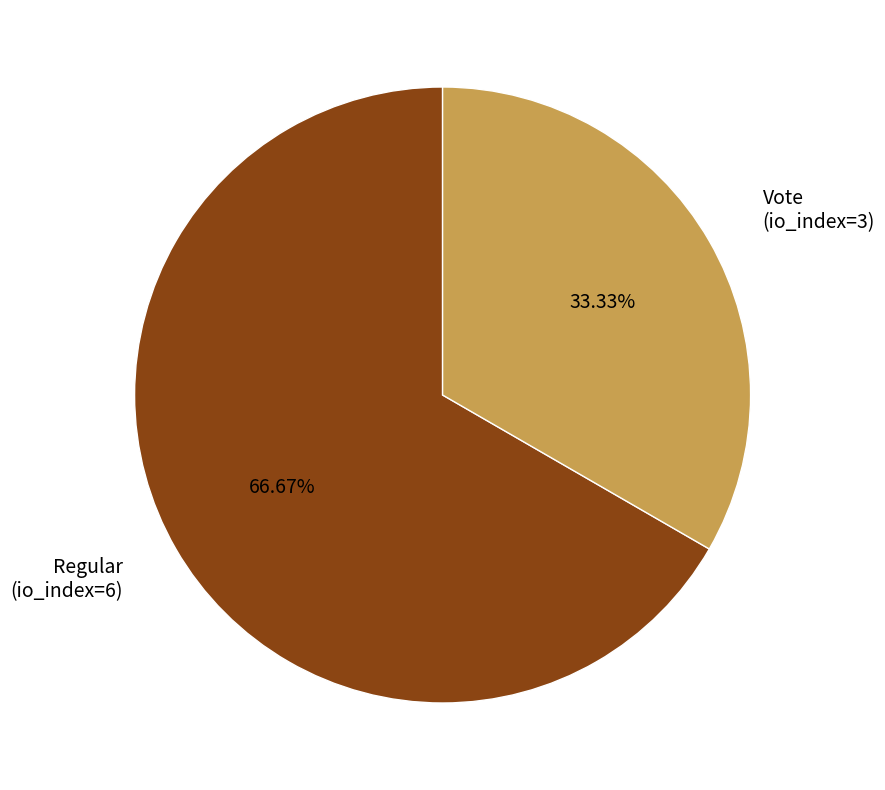

Approximately how many times larger is the value at Vote (io_index=3) compared to Regular (io_index=6)?

0.5